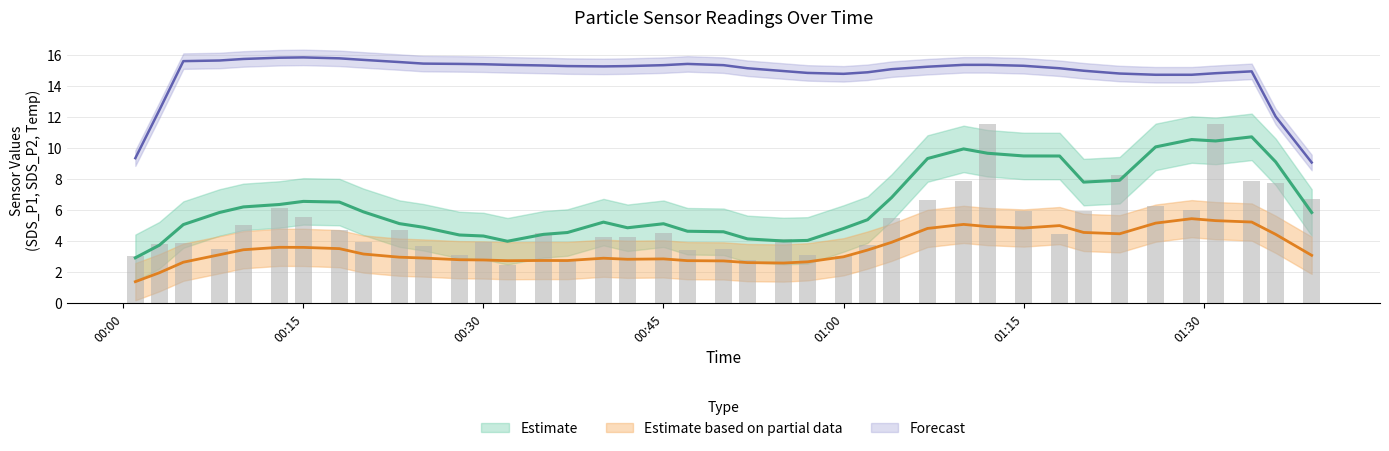

Between 28 and 34, which is larger?

28